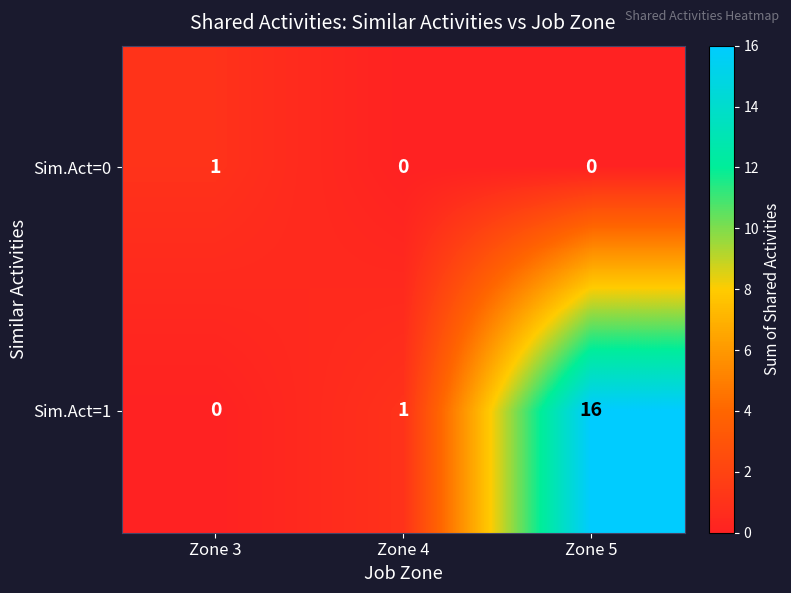

How many Sim.Act=0 values are between 0 and 1?

3